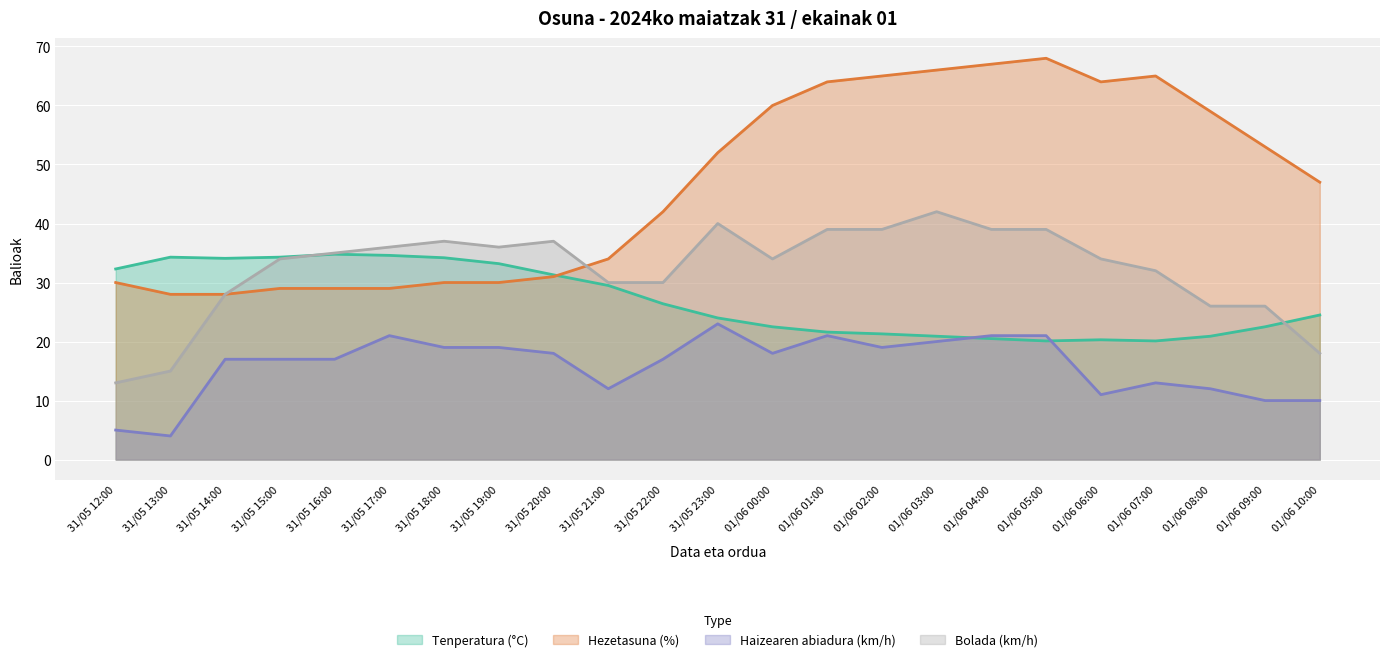

Is the value of Tenperatura (°C) at 31/05 17:00 greater than the value of Hezetasuna (%) at 31/05 19:00?

Yes